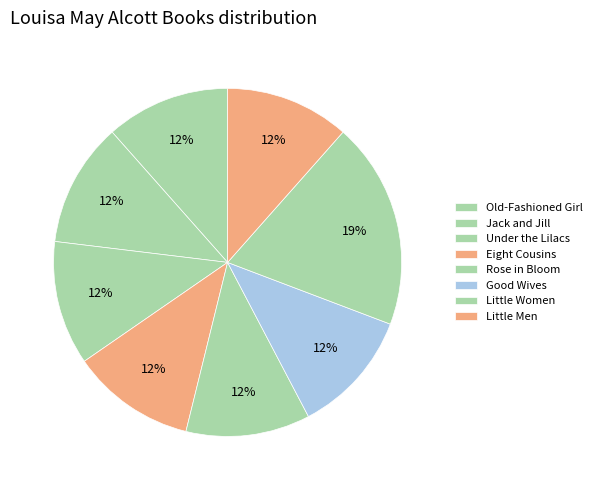

What is the largest slice in the pie chart?

Little Women